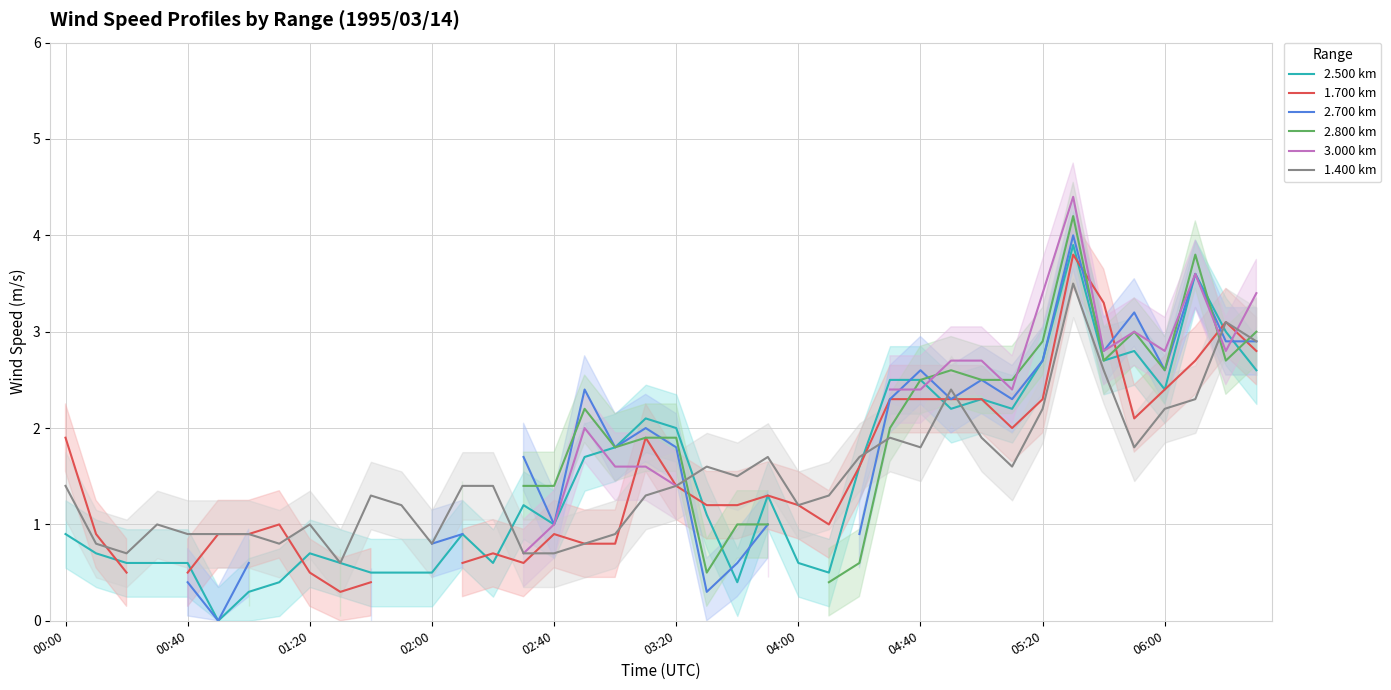

Which series has the largest total across all categories?

1.400 km